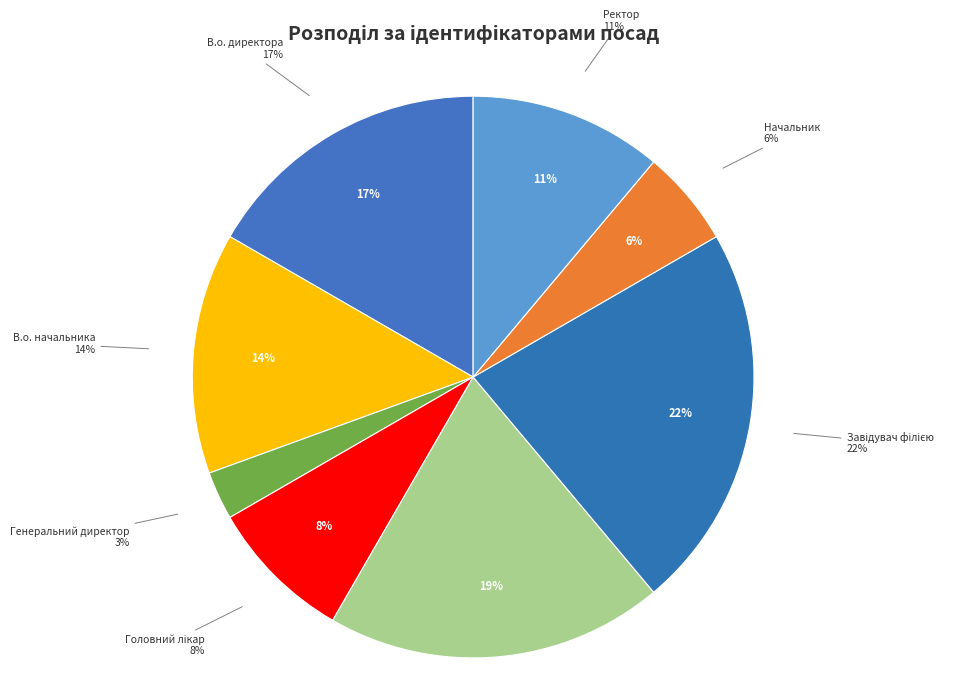

To the nearest percent, what percentage of the pie is Начальник?

6%